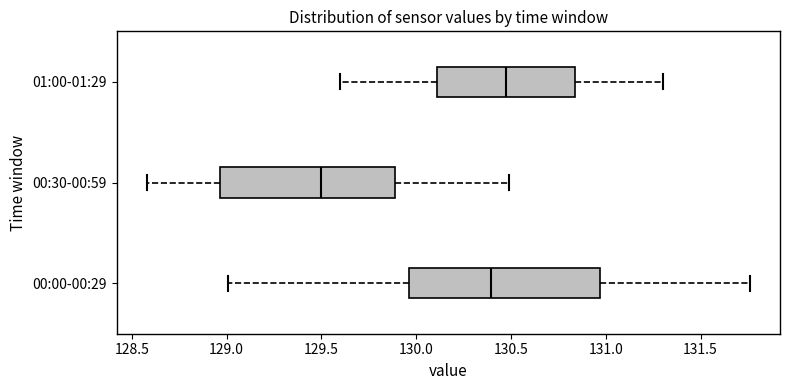

Comparing the boxes themselves (not the whiskers), which one is the widest?

00:00-00:29